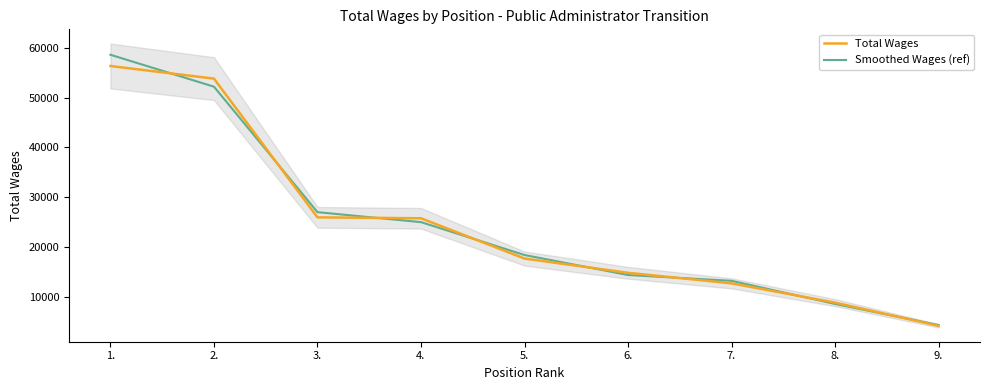

What is the highest value of the Smoothed Wages (ref) series?

58608.2